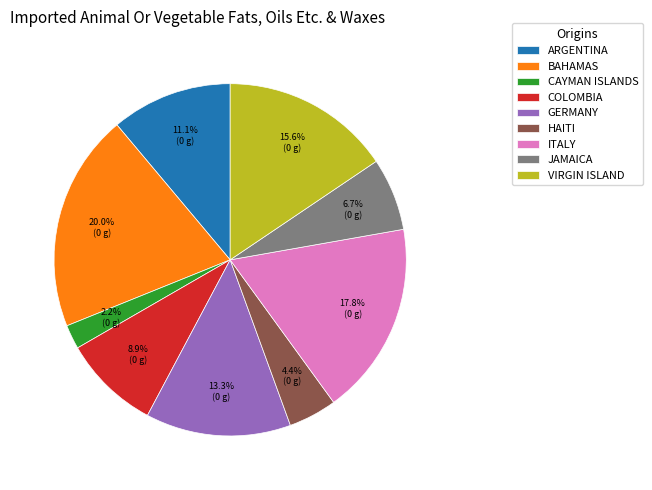

Is the sum of HAITI and CAYMAN ISLANDS greater than half?

No